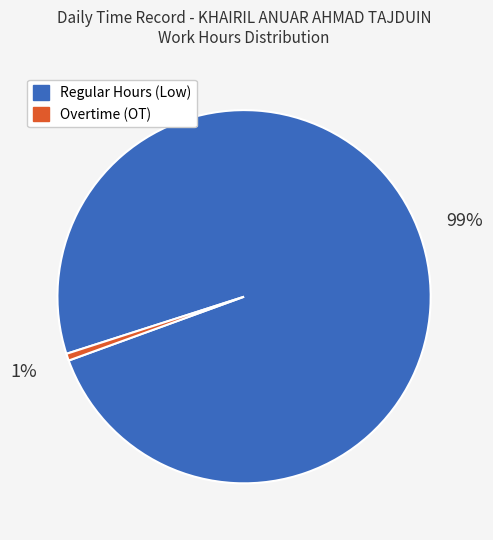

To the nearest percent, what is the average slice percentage?

50%